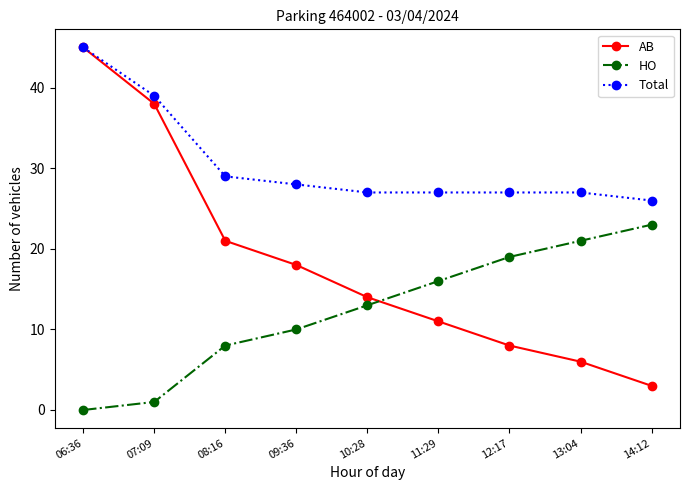

How many lines are shown in the chart?

3